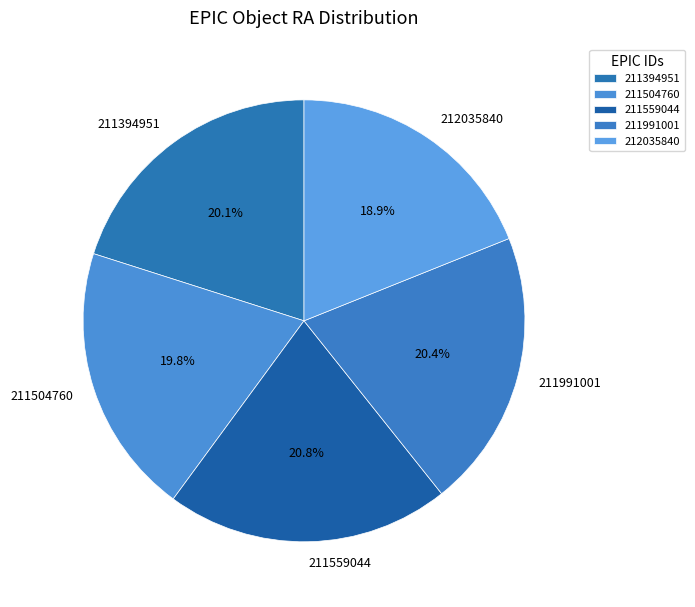

Does 211504760 account for over 50% of the chart?

No